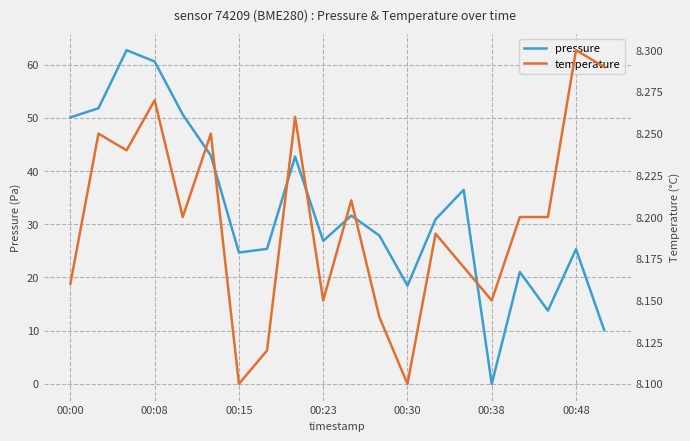

At which label does pressure reach its minimum?

00:38